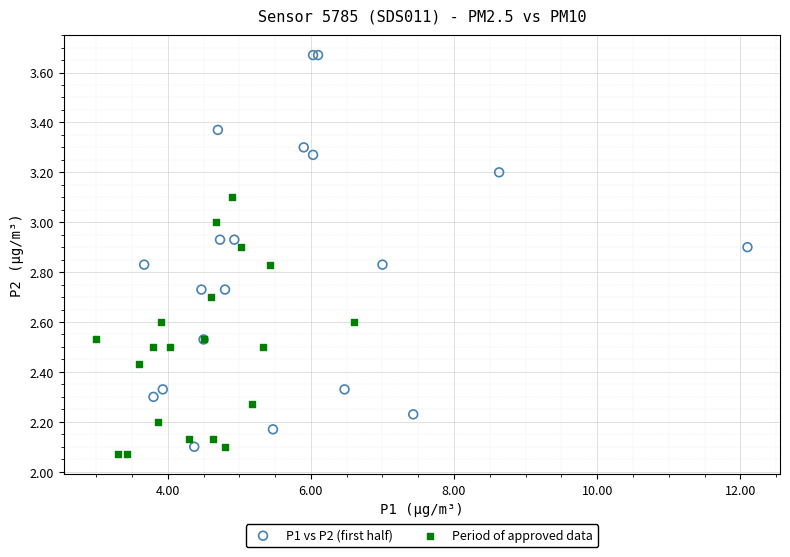

Which series contains the highest Y value?

P1 vs P2 (first half)